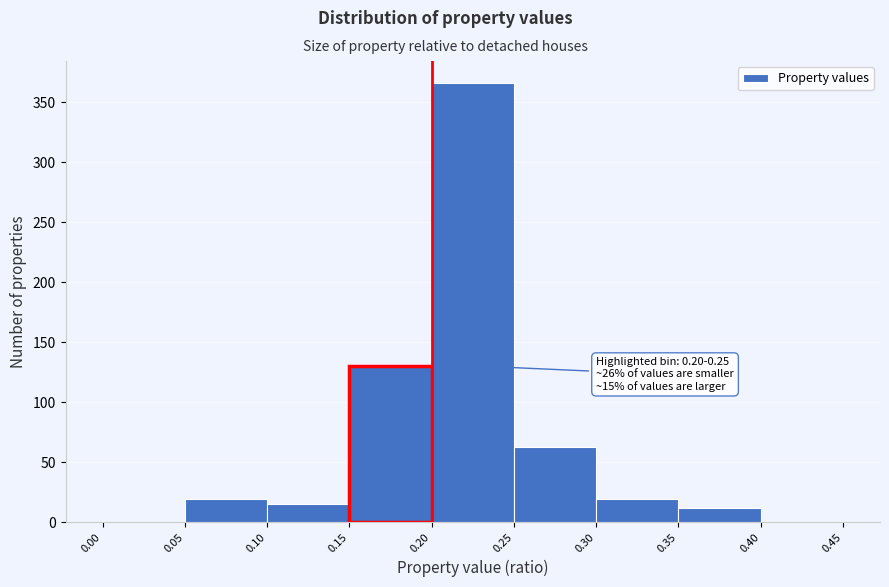

Which range on the x-axis has the tallest bar?

0.20 to 0.25